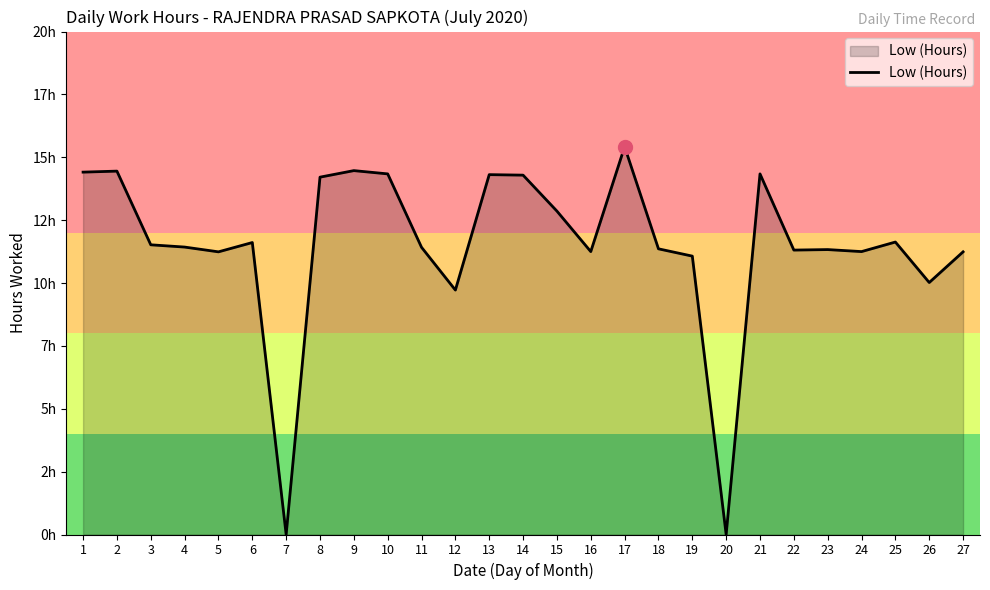

At which category does the data reach its first local valley?

5